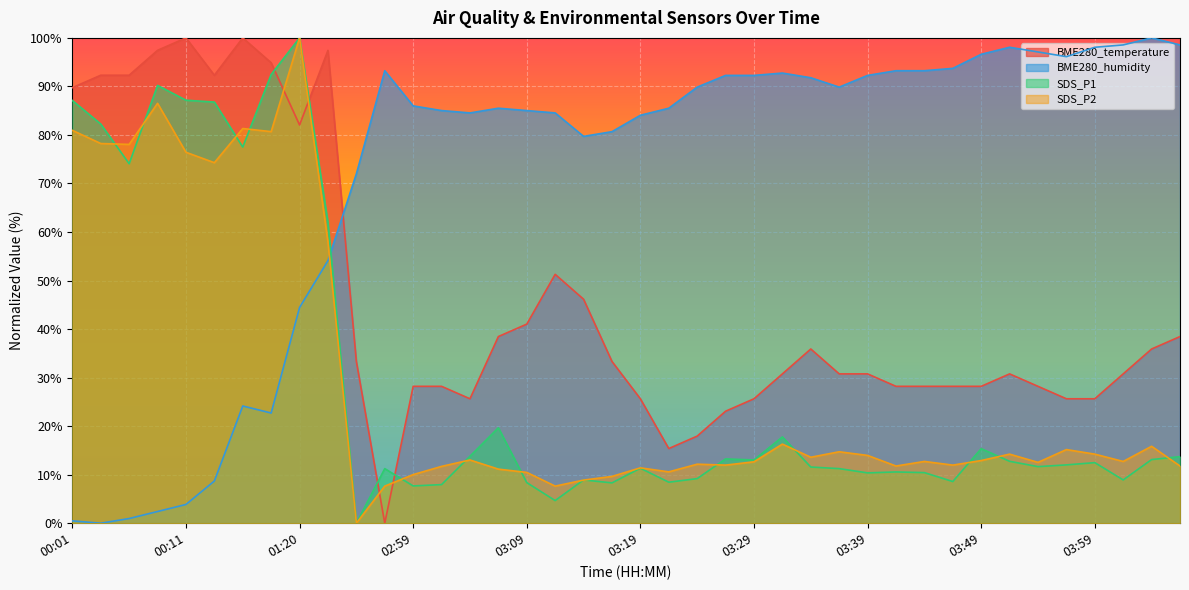

List the series in order of their peak value, lowest first.

BME280_temperature, BME280_humidity, SDS_P1, SDS_P2